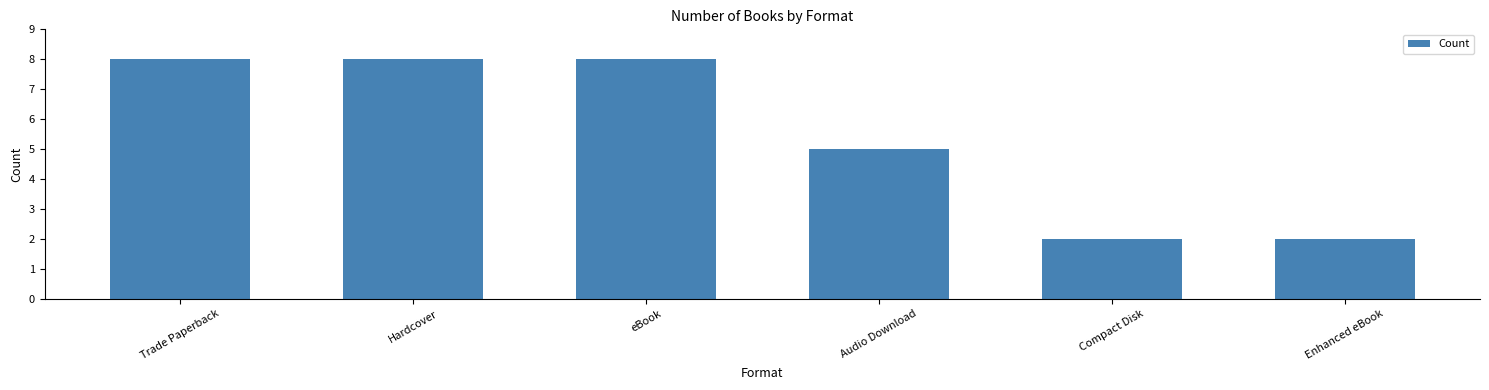

What is the average value?

6